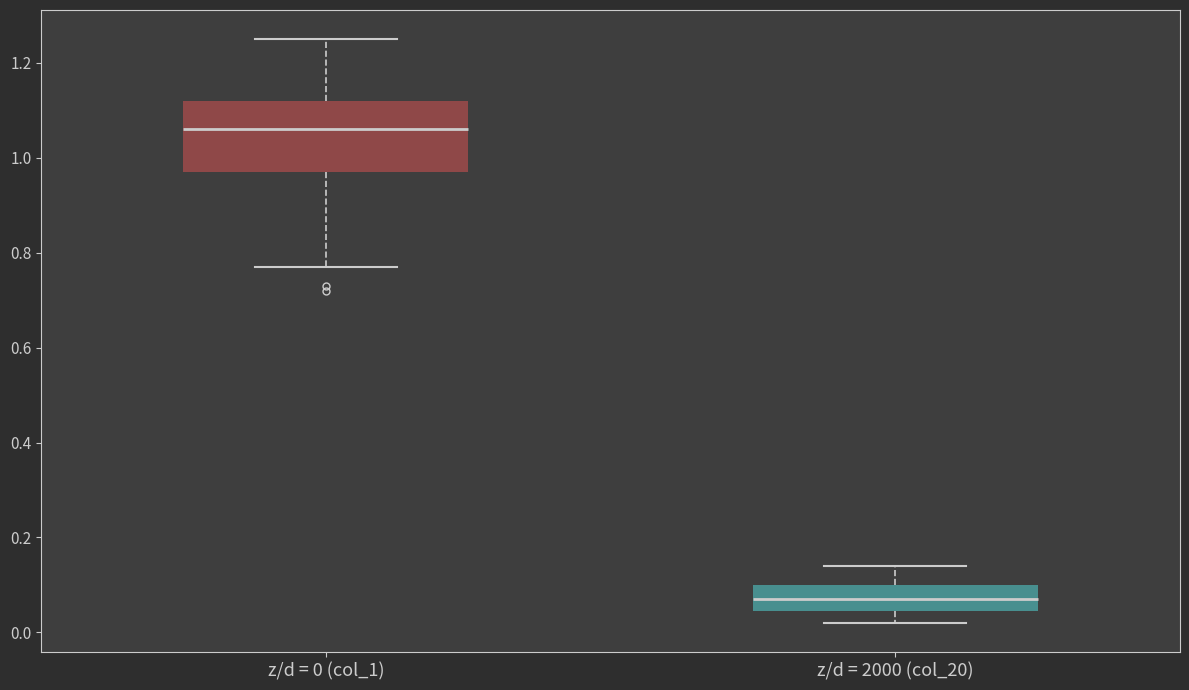

Which box's median line is the highest?

z/d = 0 (col_1)